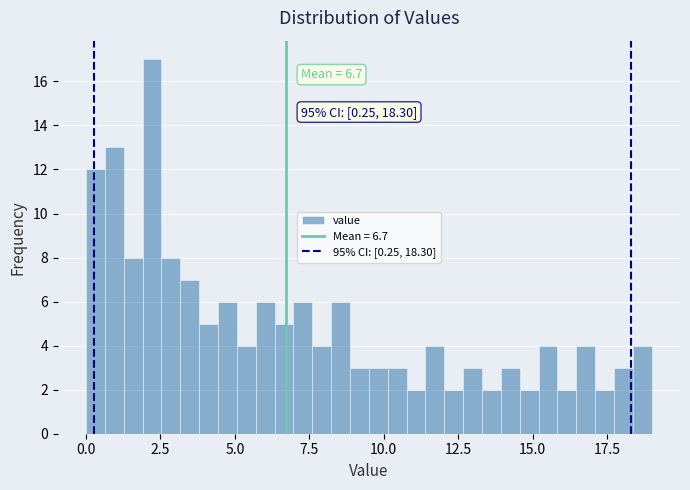

Read against the x-axis, roughly where is the centre of the tallest bar?

2.0